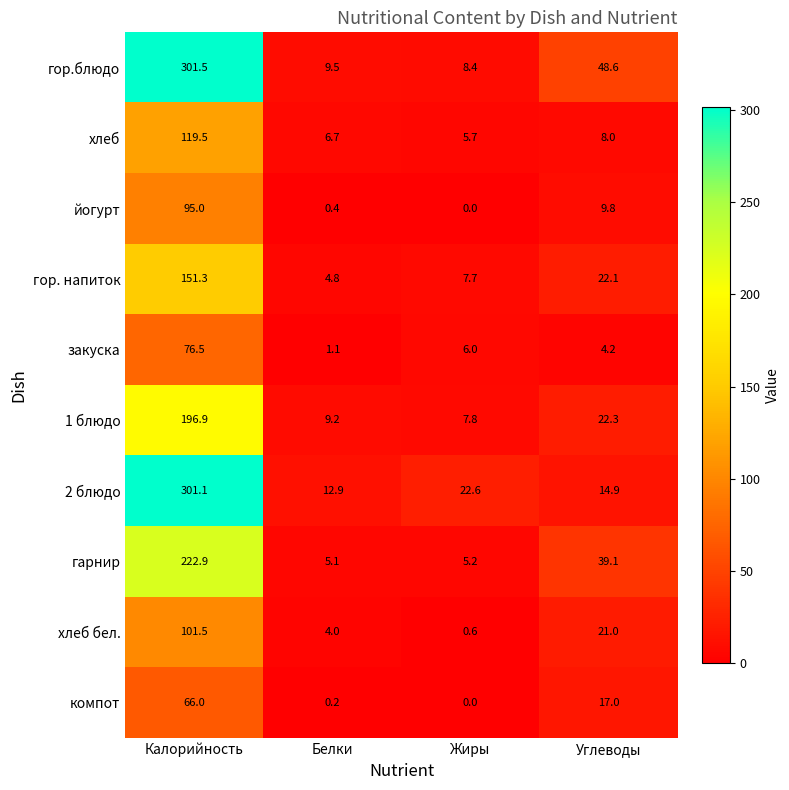

At Калорийность, list the series in order from largest to smallest.

гор.блюдо, 2 блюдо, гарнир, 1 блюдо, гор. напиток, хлеб, хлеб бел., йогурт, закуска, компот